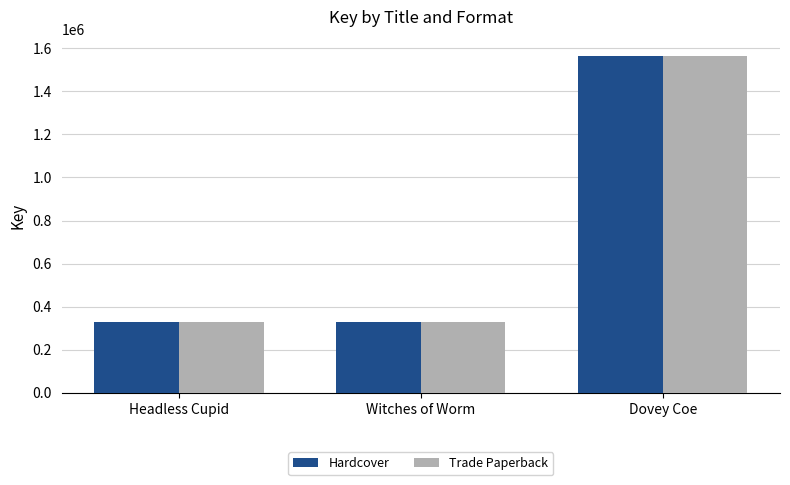

What is the label of the 3rd bar from the right?

Headless Cupid